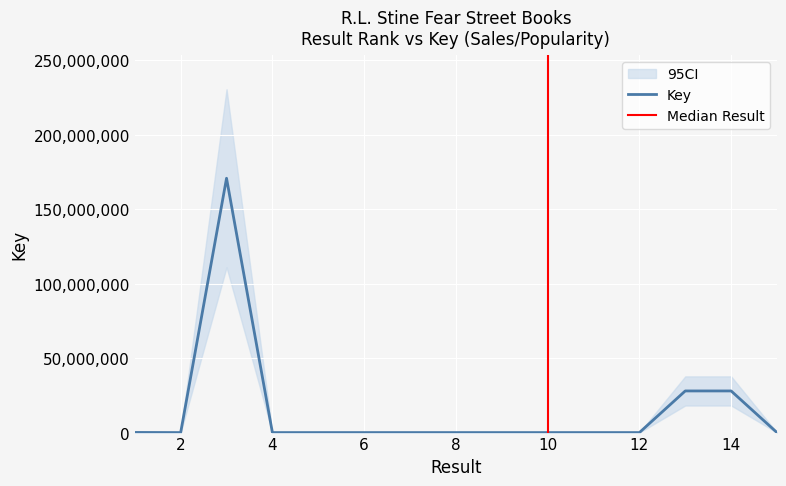

How many lines are shown in the chart?

1